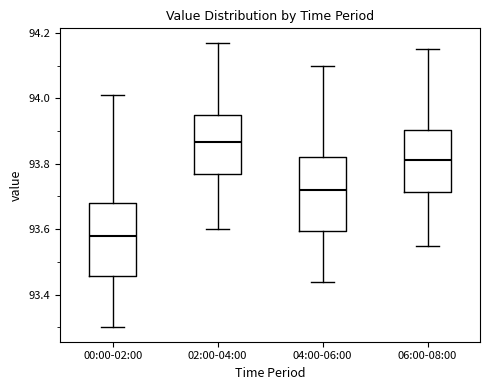

Which box's median line is the lowest?

00:00-02:00